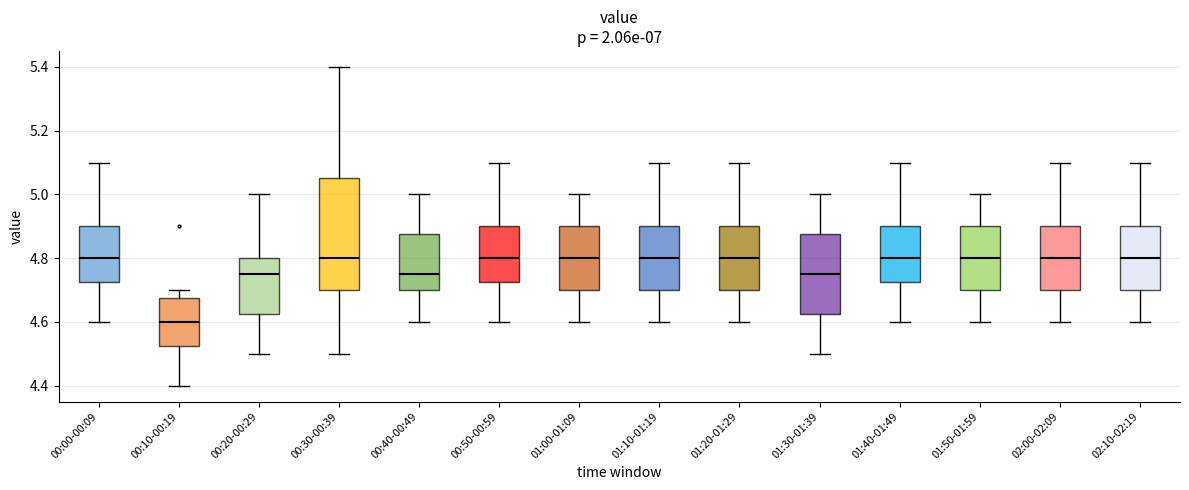

Where does the lower whisker of the box for 00:10-00:19 end on the y-axis? The values are not printed on the chart, so give them approximately, as read against the axis.

4.40